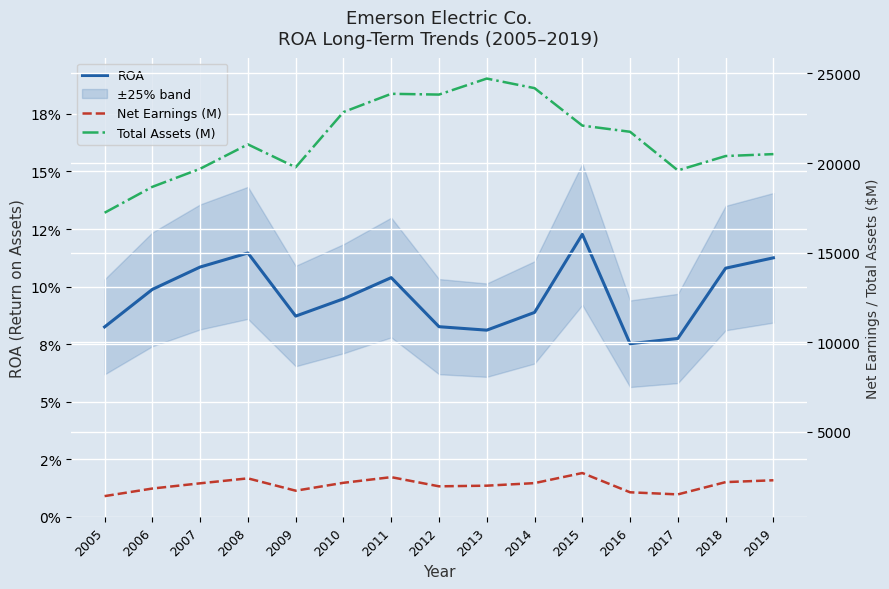

Reading right to left, list all the values displayed in this chart.

ROA: 0.1	0.1	0.1	0.1	0.1	0.1	0.1	0.1	0.1	0.1	0.1	0.1	0.1	0.1	0.1
Net Earnings (M): 2306.0	2203.0	1518.0	1635.0	2710.0	2147.0	2004.0	1968.0	2480.0	2164.0	1724.0	2412.0	2136.0	1845.0	1422.0
Total Assets (M): 20497.0	20390.0	19589.0	21743.0	22088.0	24177.0	24711.0	23818.0	23861.0	22843.0	19763.0	21040.0	19680.0	18672.0	17227.0